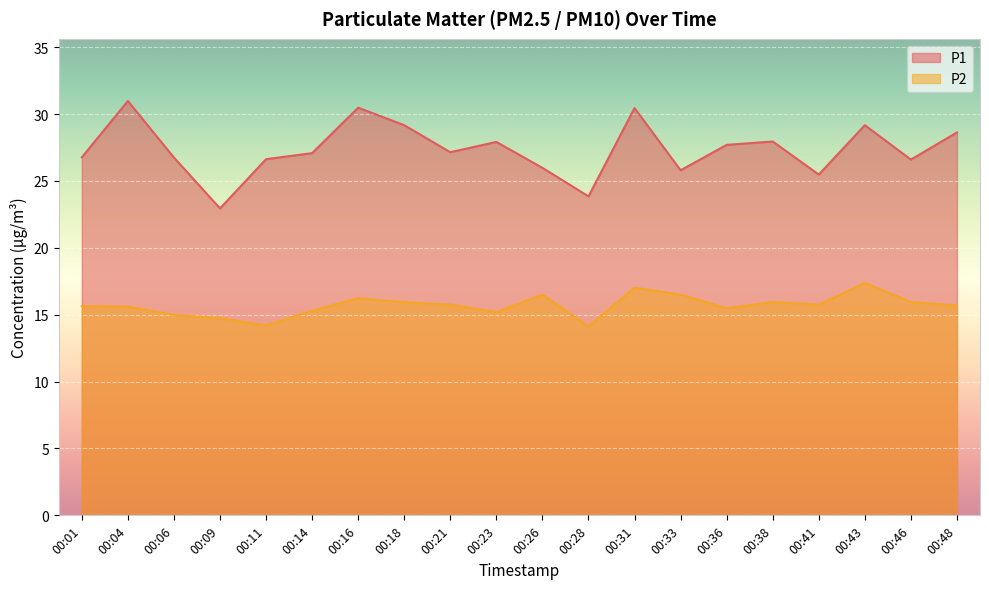

Which series has the largest total across all categories?

P1